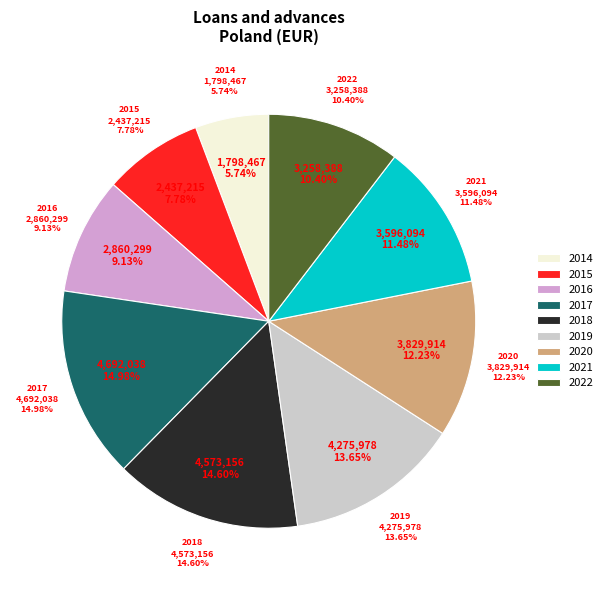

What is the change in value from 2016 to 2018?

+1712857